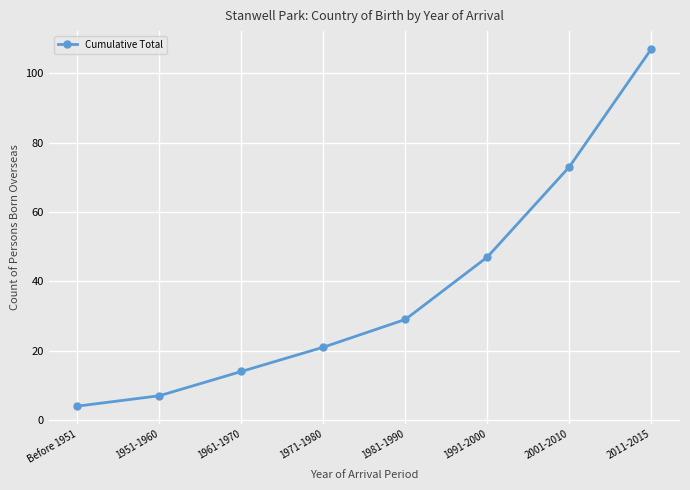

True or false: there are more than 1 points higher than both neighbors.

False